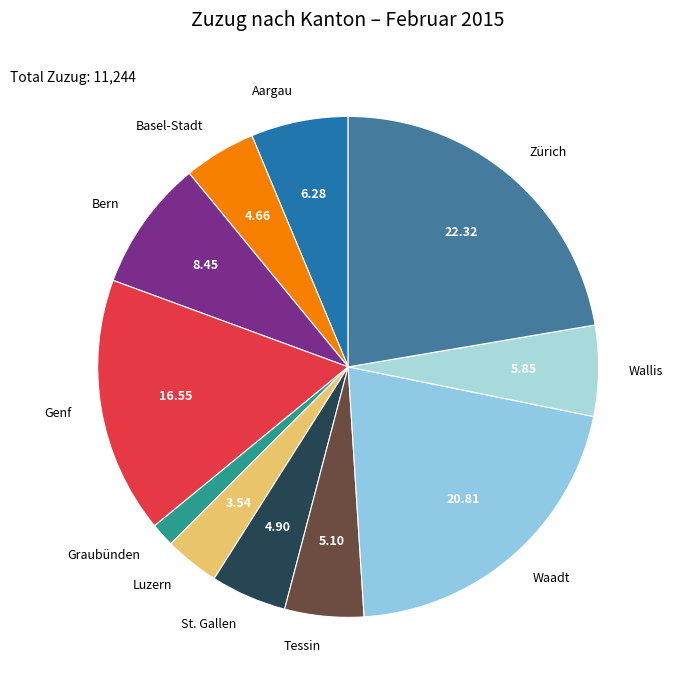

What is the ratio of the value at Genf to the value at Basel-Stadt?

3.6